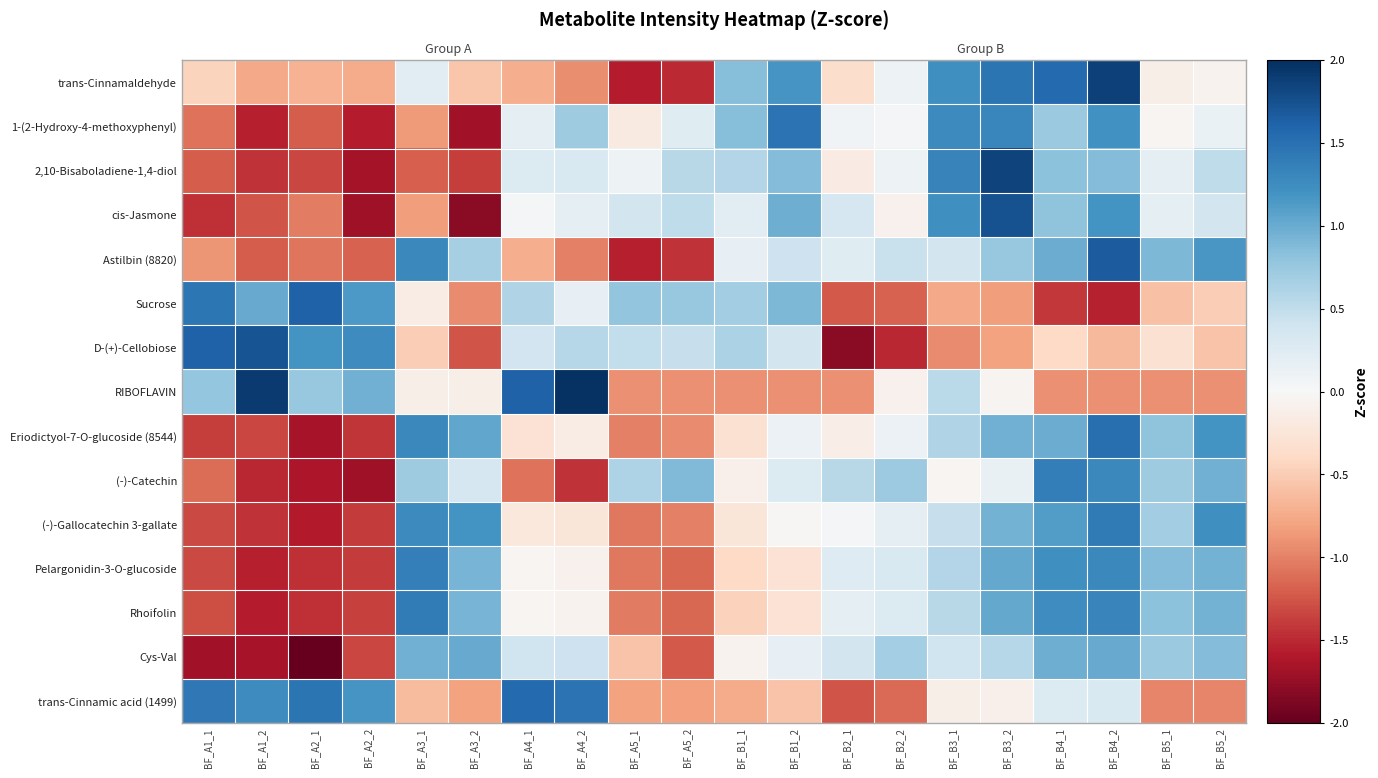

The Cys-Val series shows 0.4 at BF_B2_2. True or false?

False